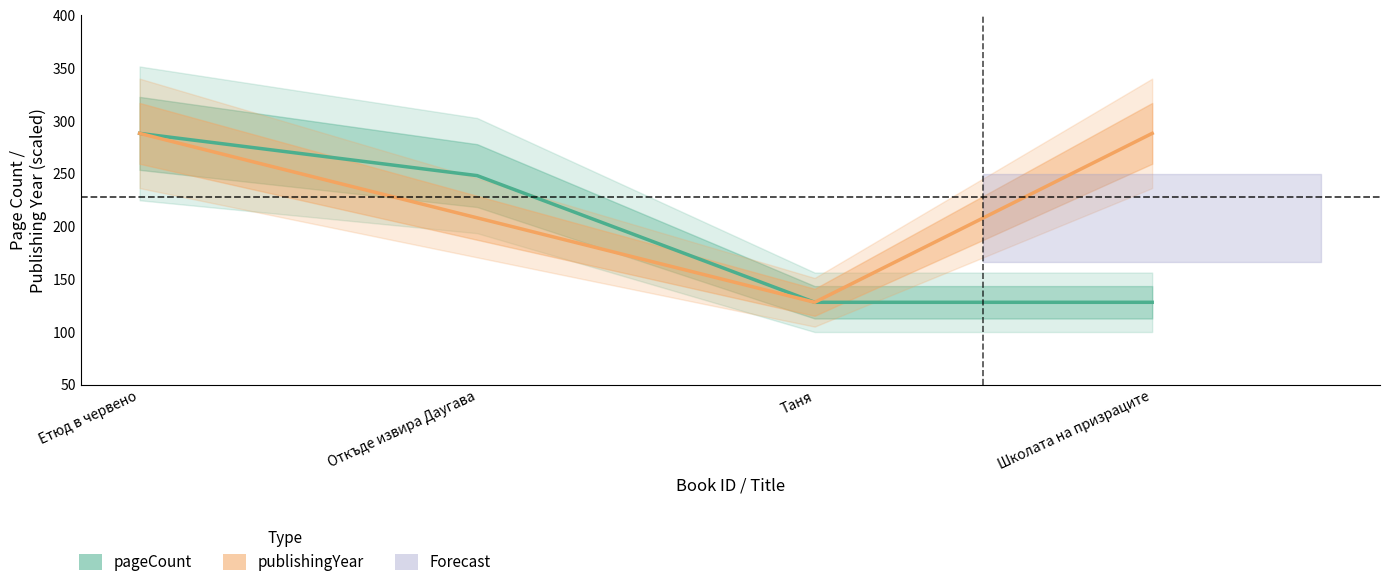

True or false: publishingYear and pageCount cross at least once.

False